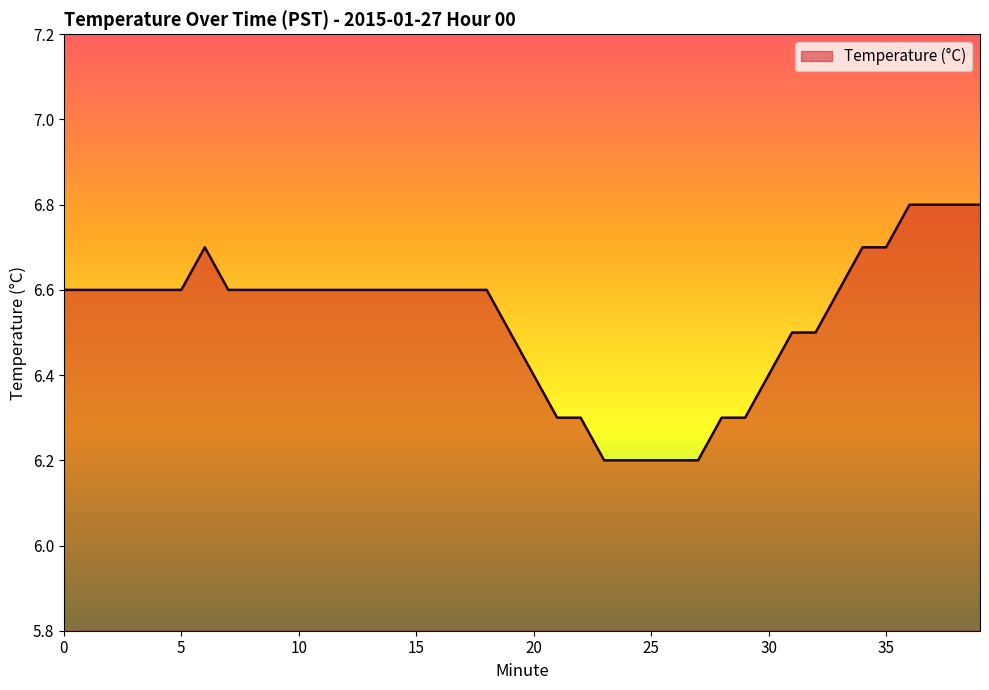

What is the greatest value displayed?

6.8